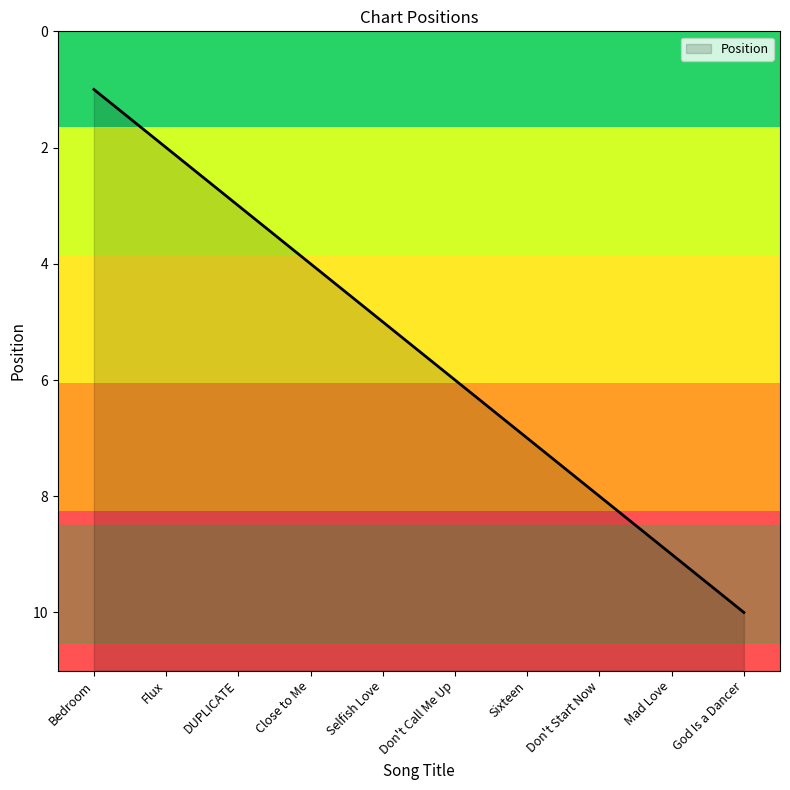

Is it true that the value at Mad Love is 13?

False